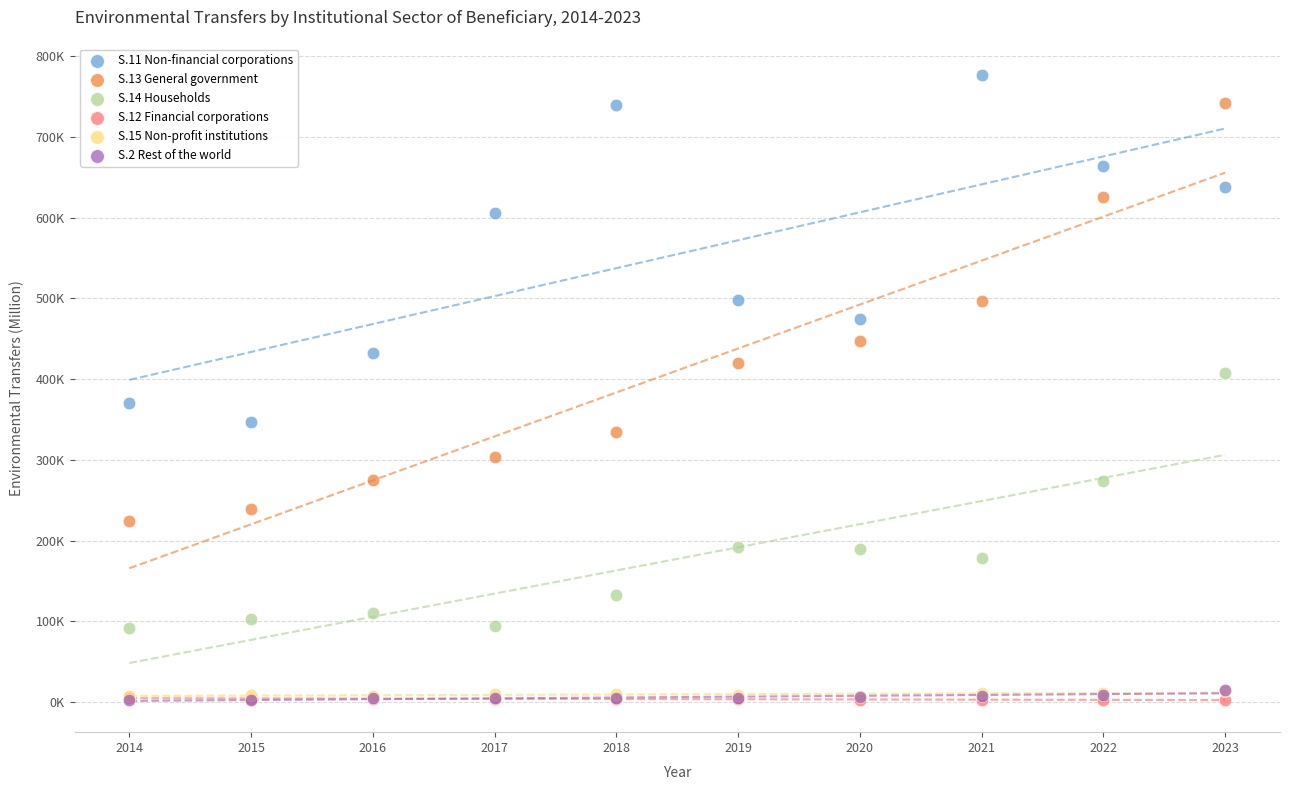

What are all the series names shown in the legend?

S.11 Non-financial corporations, S.13 General government, S.14 Households, S.12 Financial corporations, S.15 Non-profit institutions, S.2 Rest of the world